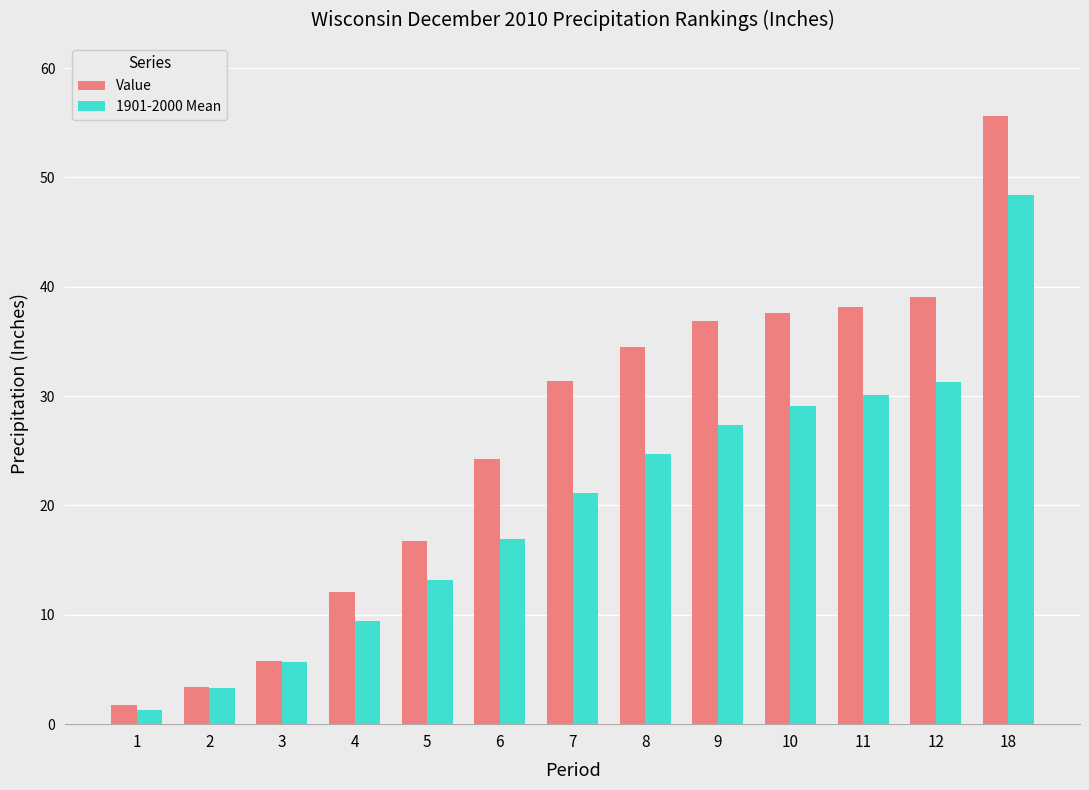

What is the sum of all Value values?

336.9